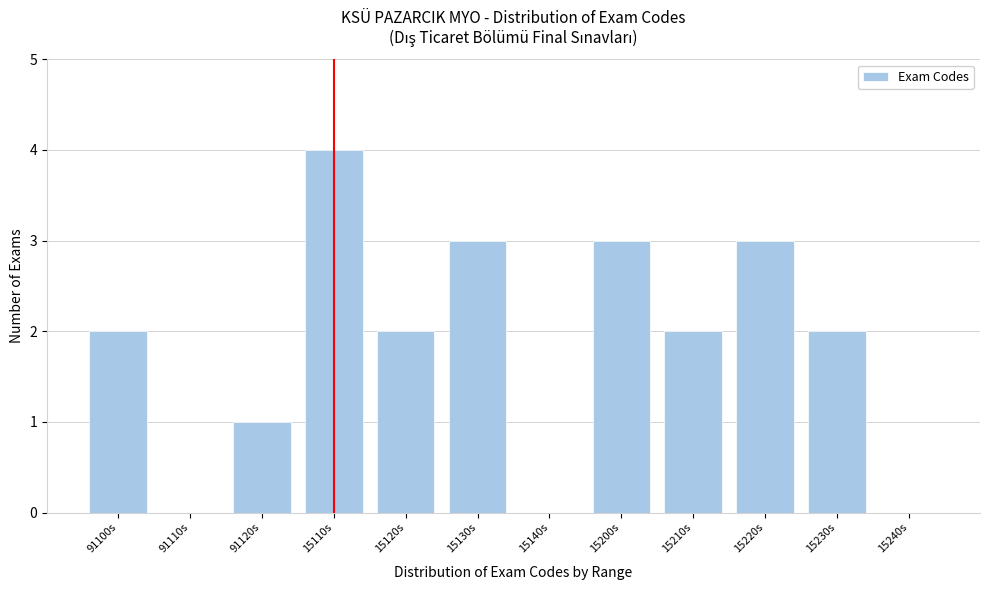

Reading left to right, extract all data points from this chart.

91100s=2	91110s=0	91120s=1	15110s=4	15120s=2	15130s=3	15140s=0	15200s=3	15210s=2	15220s=3	15230s=2	15240s=0